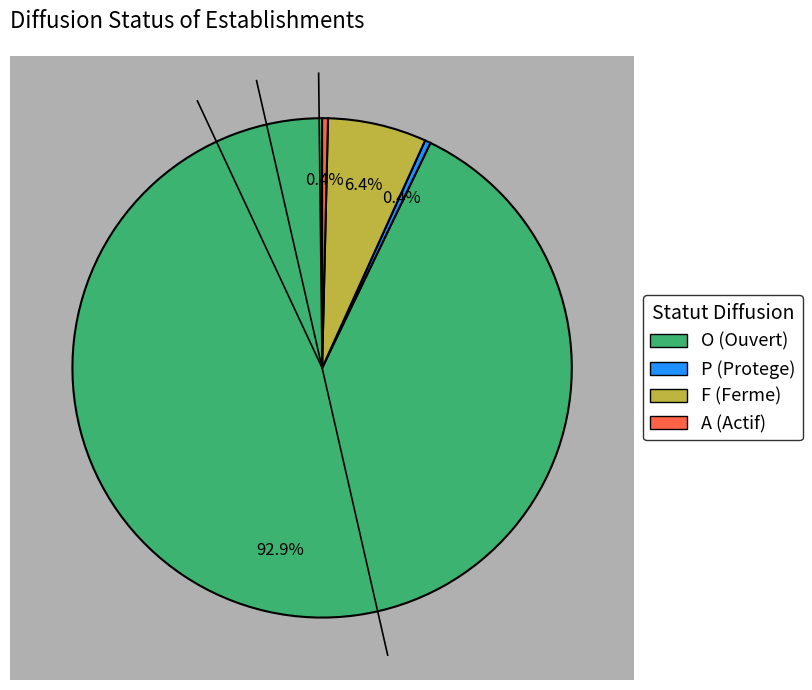

Which slice is the largest?

O